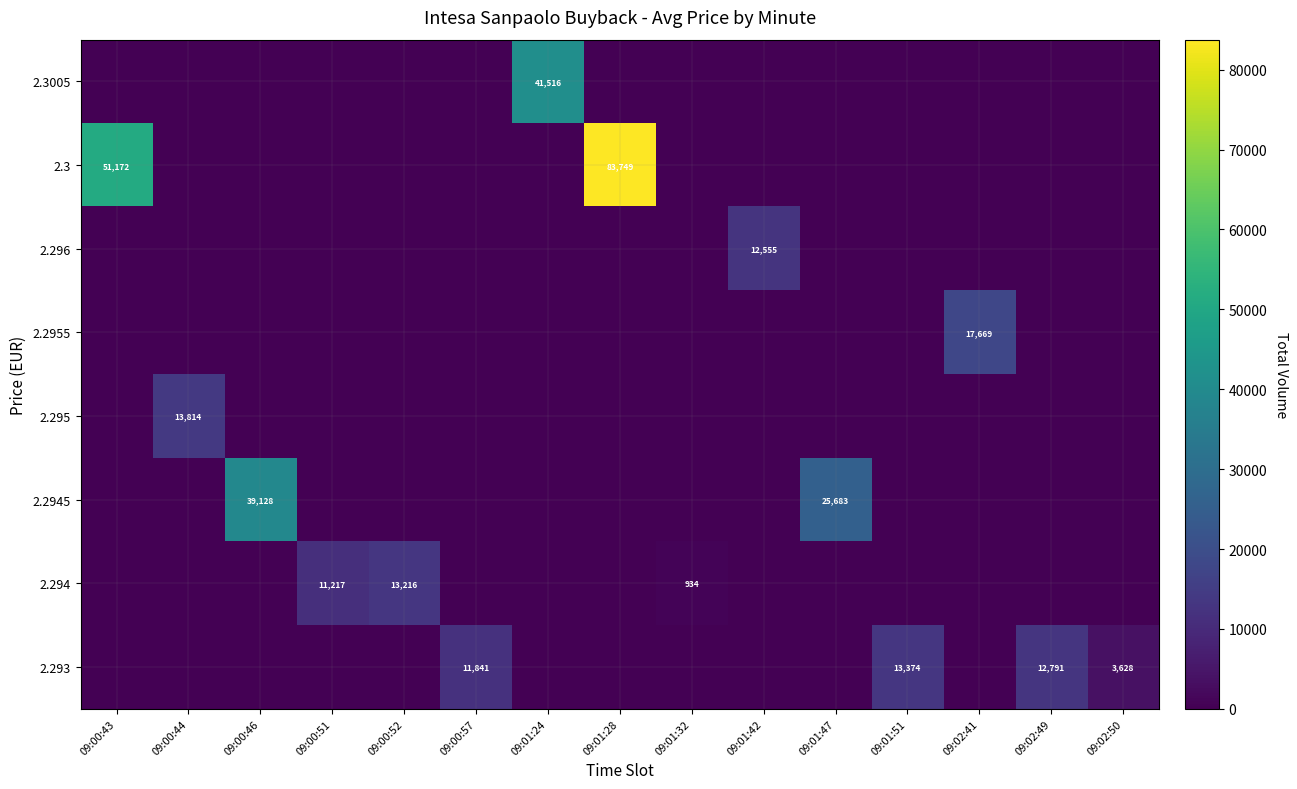

At how many categories does at least one series exceed 19537?

5